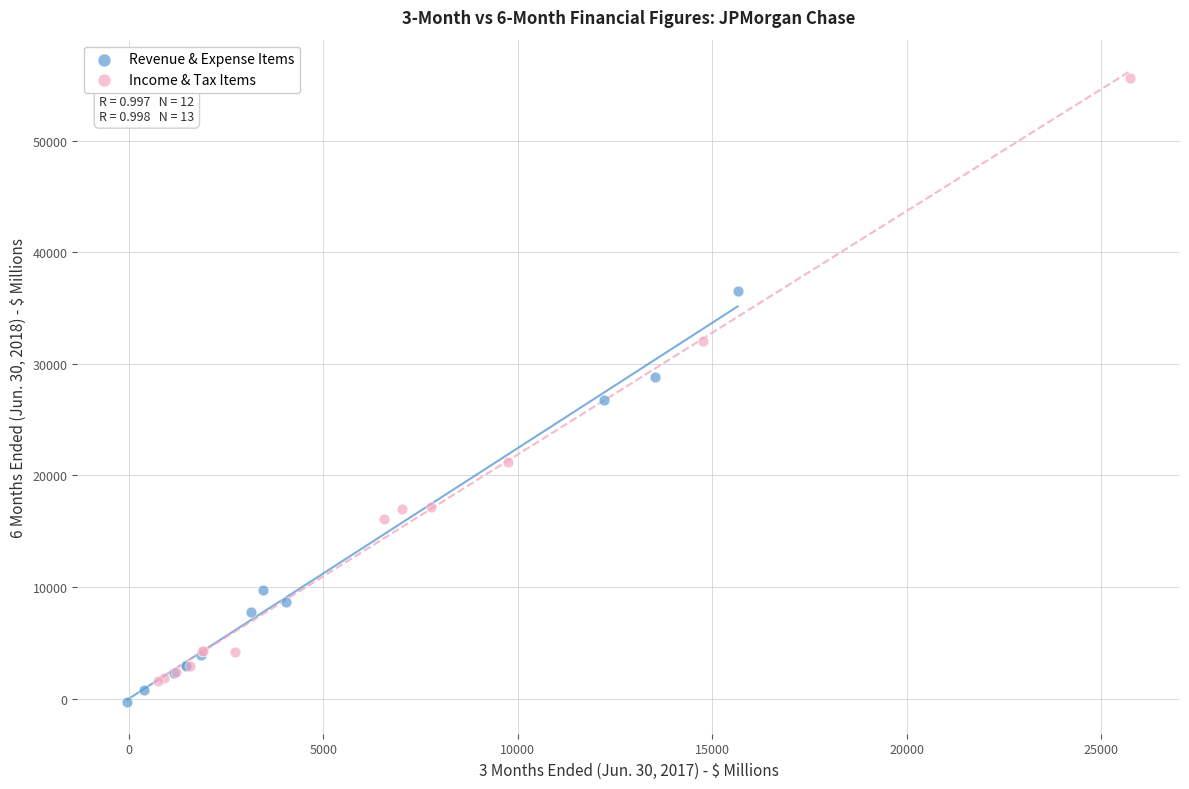

Which series has the widest spread of Y values?

Income & Tax Items